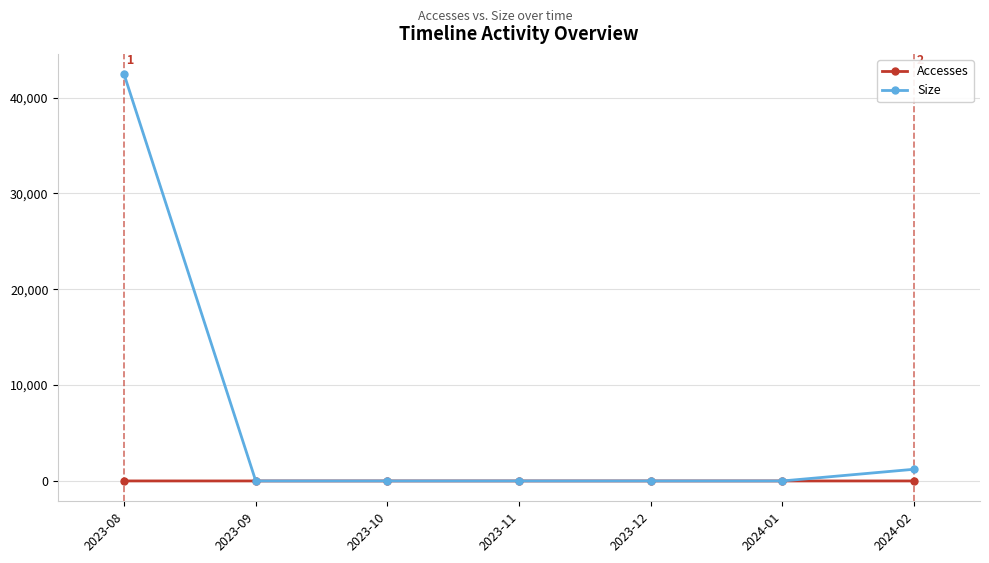

Which category has the highest value in the Size series?

2023-08